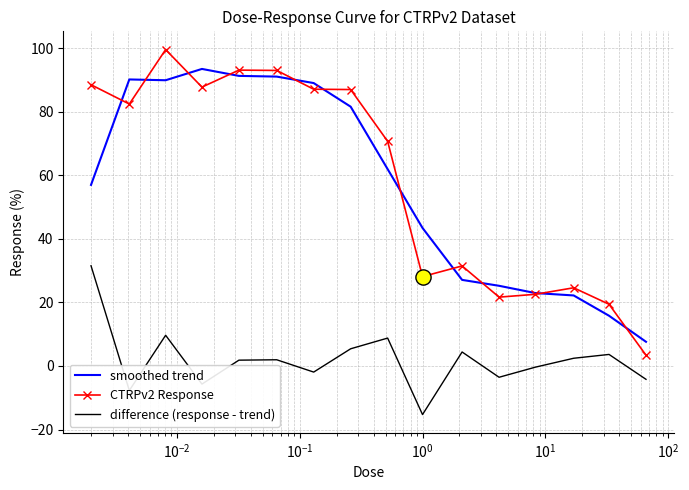

Which series has the largest total across all categories?

CTRPv2 Response